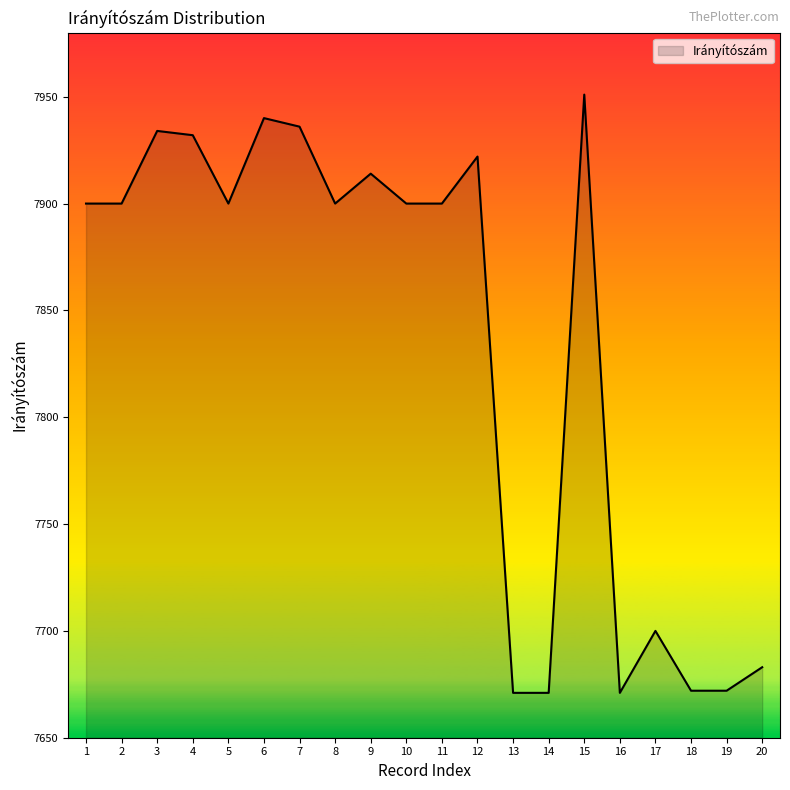

How many lines are shown in the chart?

1